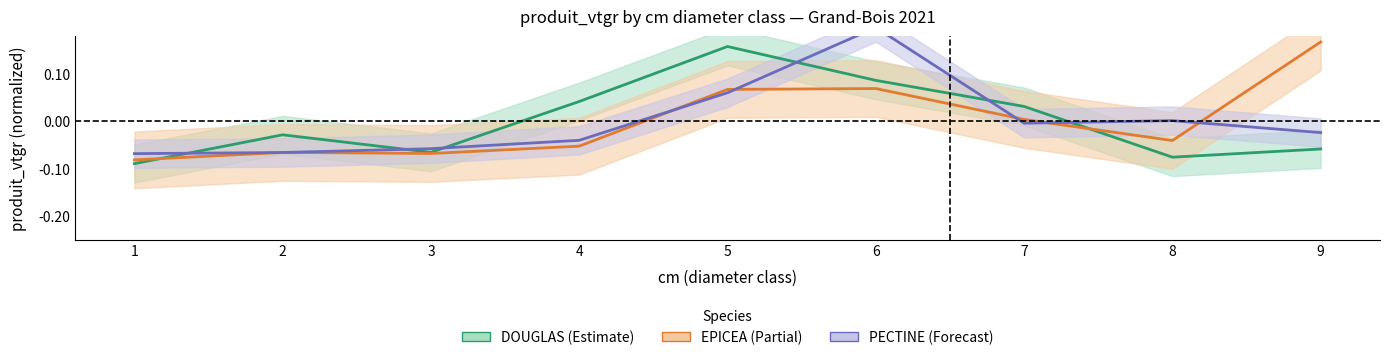

At which category does the chart reach its minimum across all series?

1